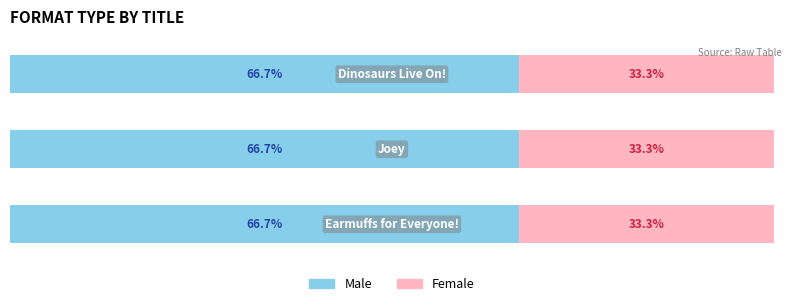

What are all the series names shown in the legend?

Male, Female